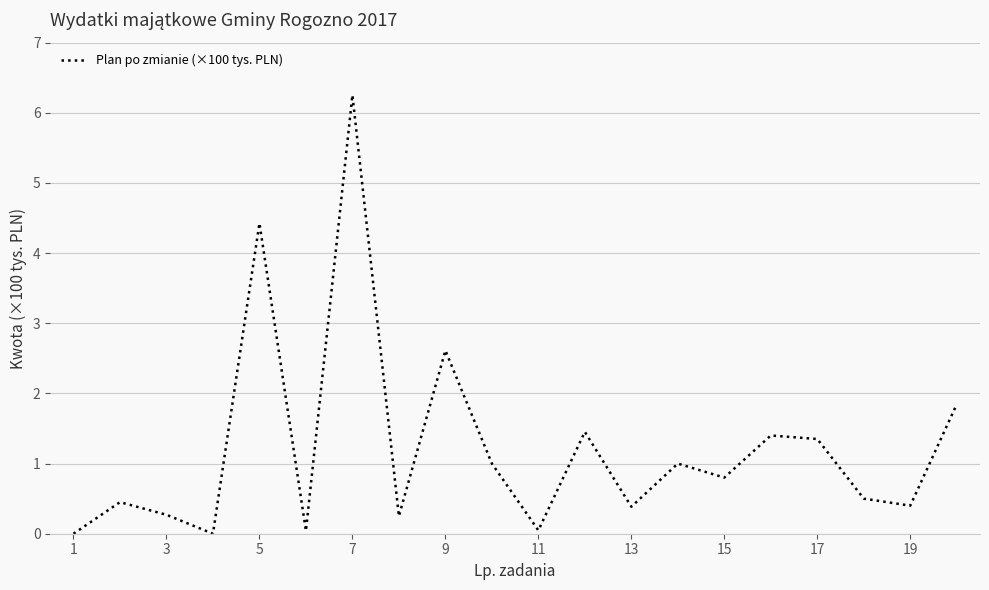

What is the difference between the maximum and minimum values?

6.3